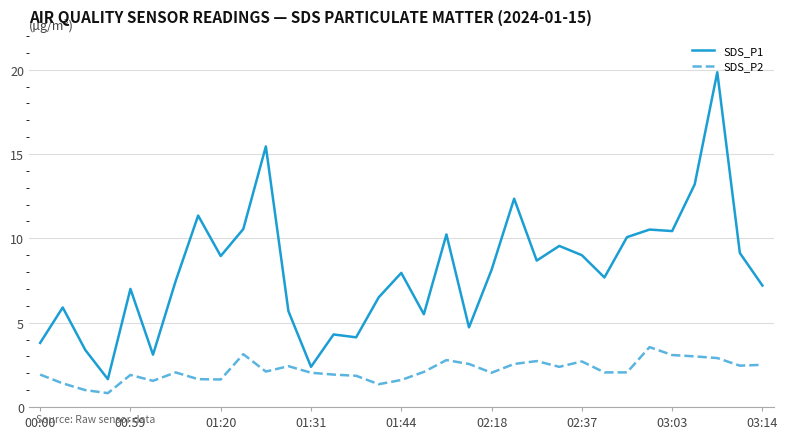

Which series has the largest range (max minus min)?

SDS_P1